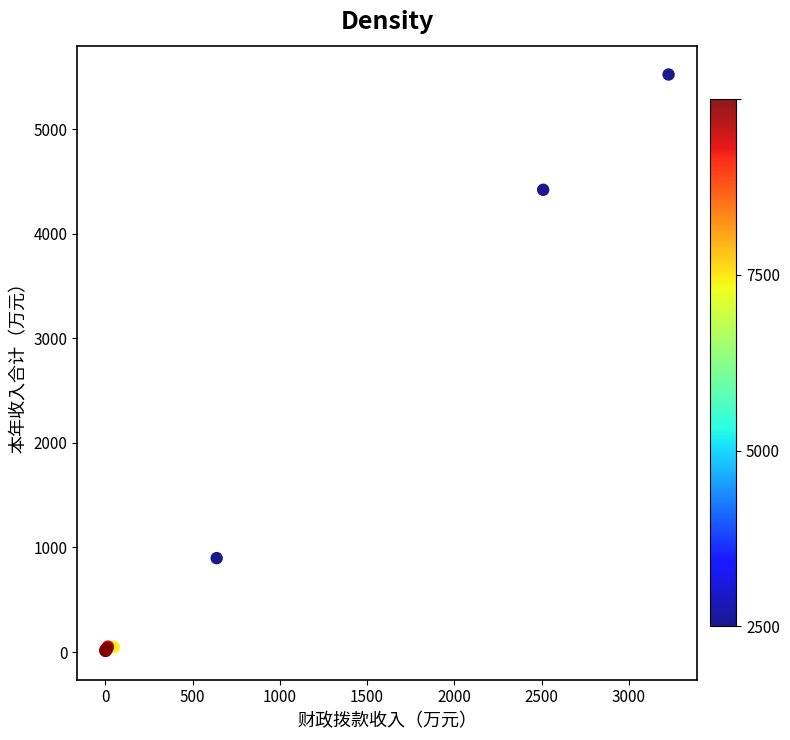

What Y value in the scatter plot is closest to 2767?

4422.1